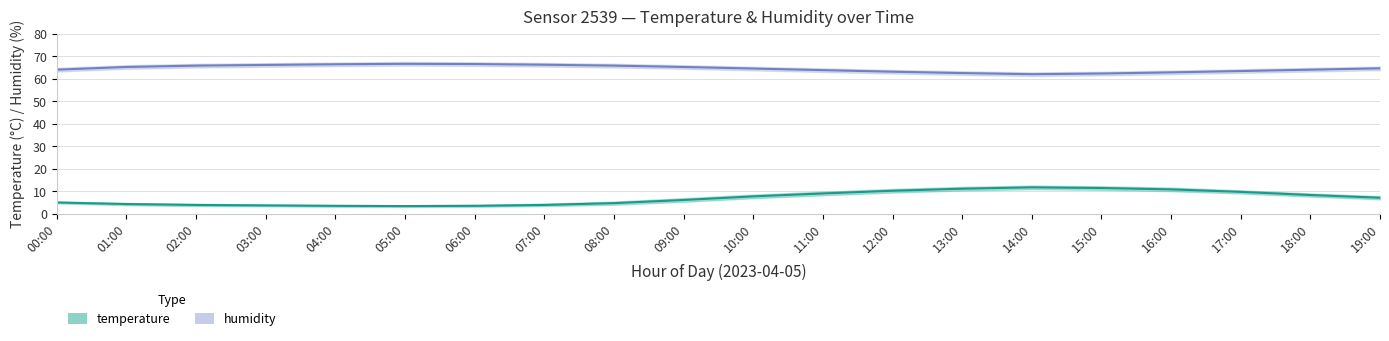

What is the value of the humidity point at the 10th from the left?

65.2